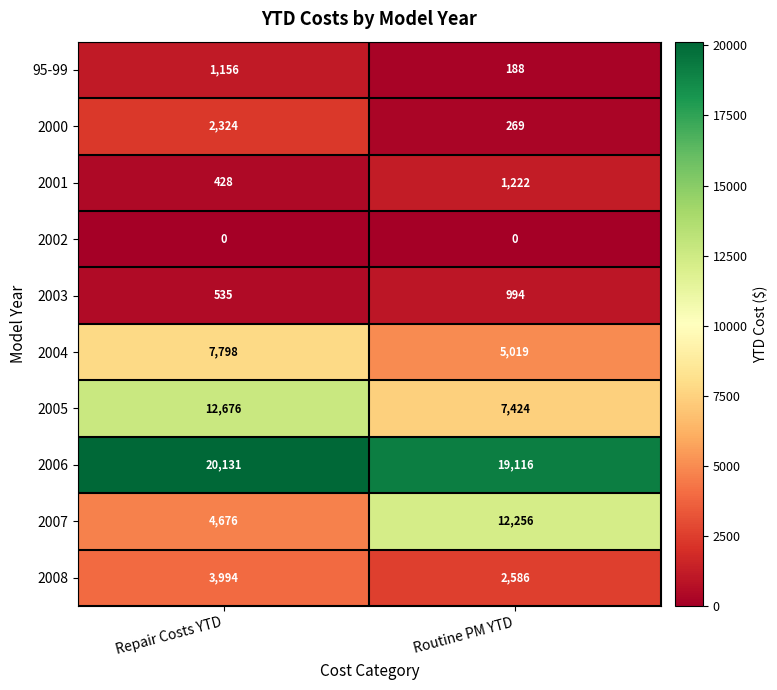

What is the difference between the 2004 values at Repair Costs YTD and Routine PM YTD?

2779